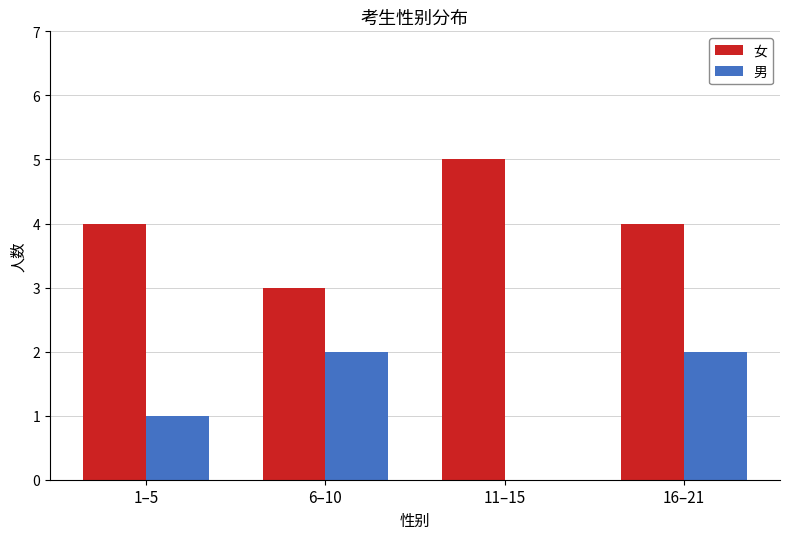

Count the number of data series in this chart.

2